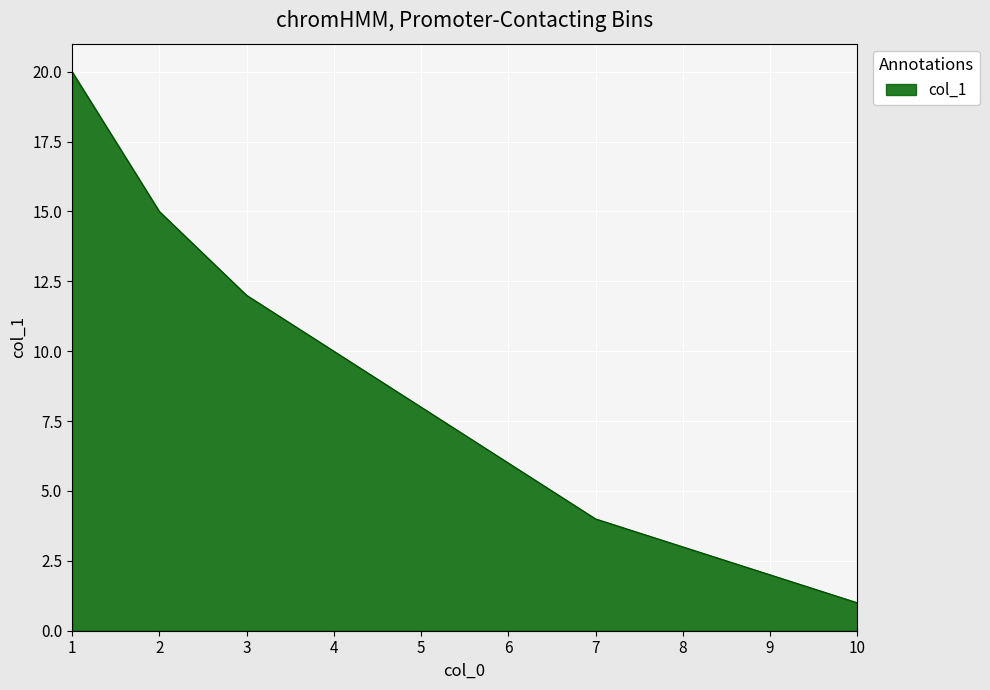

What is the sum of all values?

81